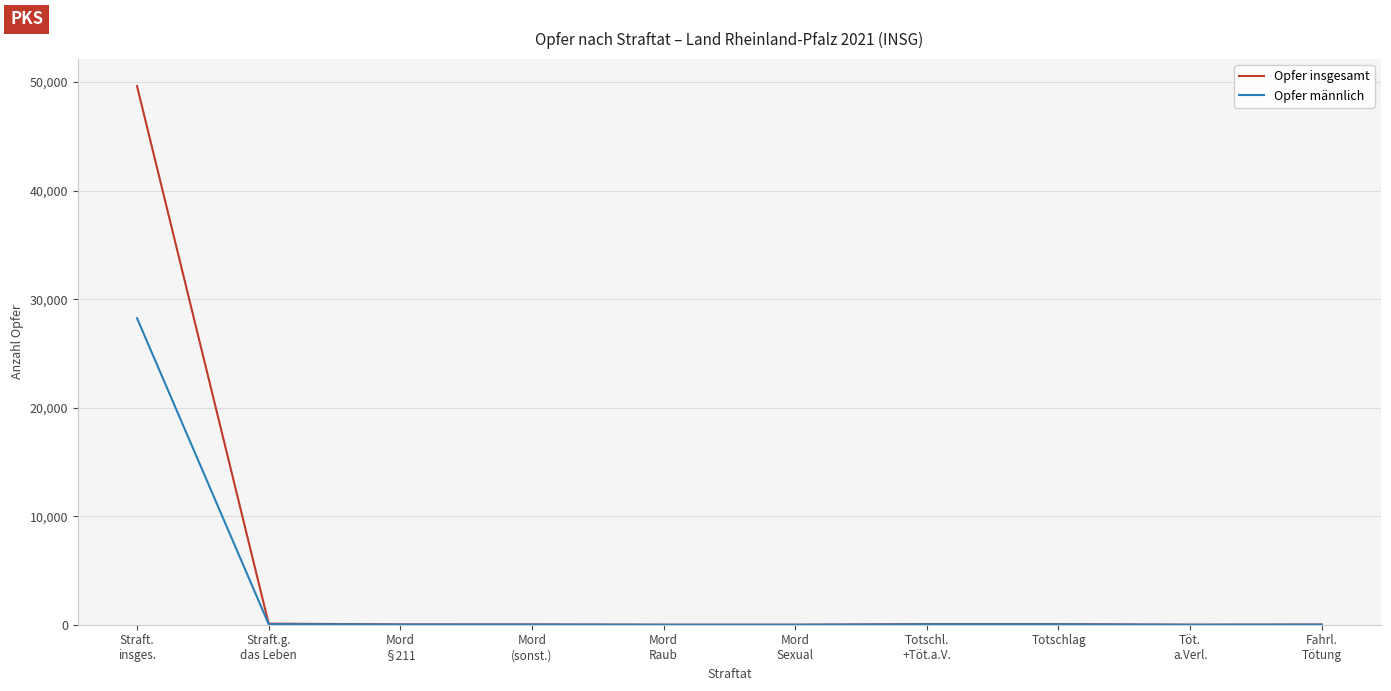

Which series has the widest spread of values?

Opfer insgesamt